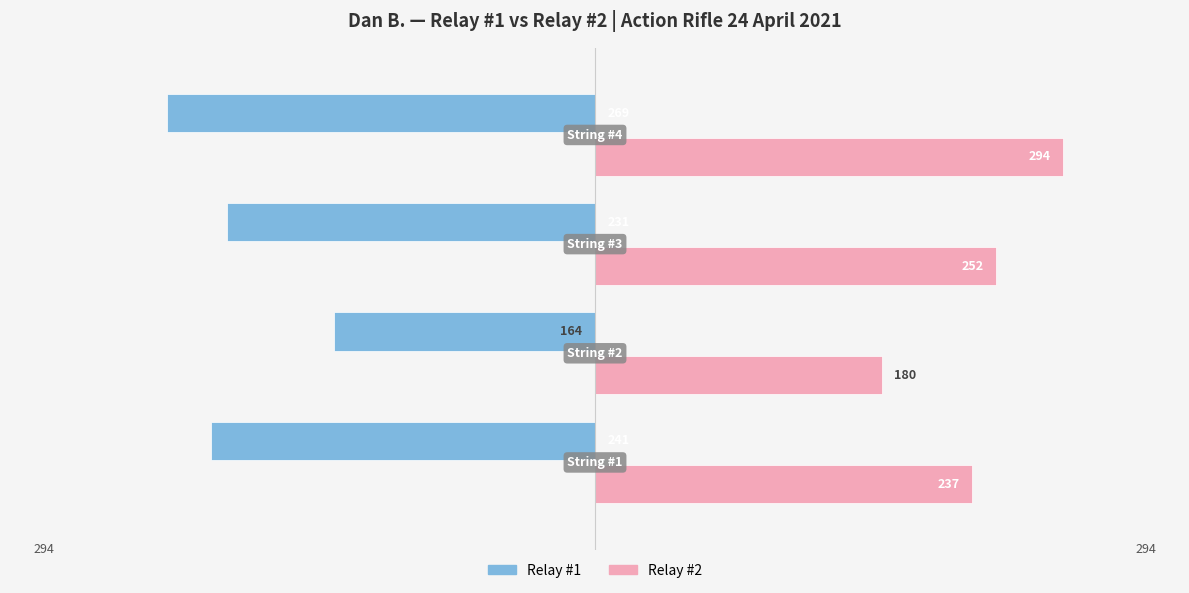

Which series has the largest total across all categories?

Relay #2